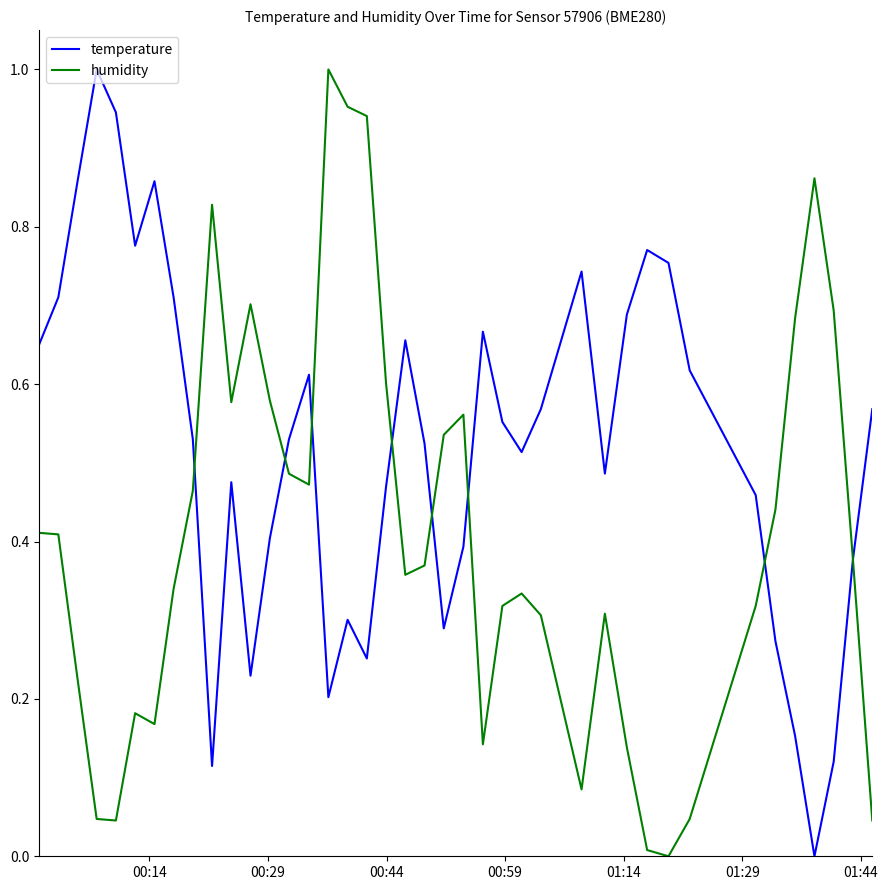

What is the sum of all temperature values?

20.8